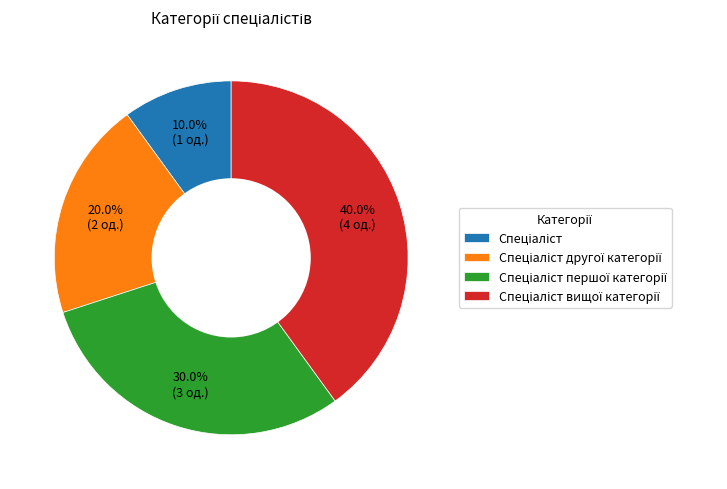

Does any single category account for the majority?

No